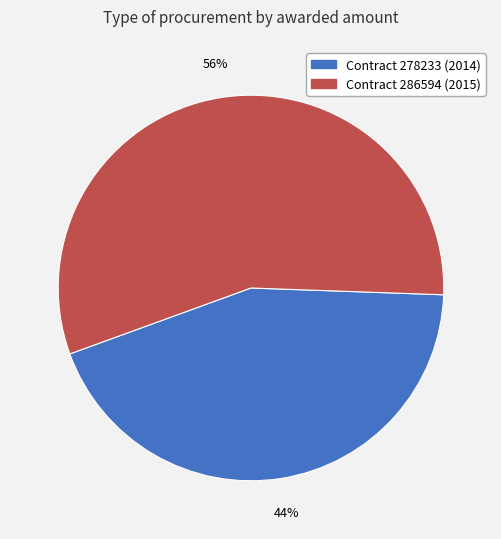

Does any single category account for the majority?

Yes